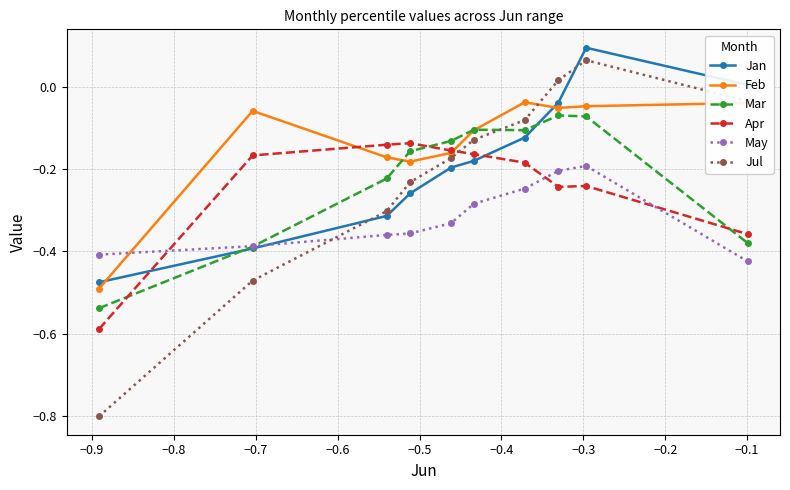

True or false: Jul has more than 2 interior local peaks.

False